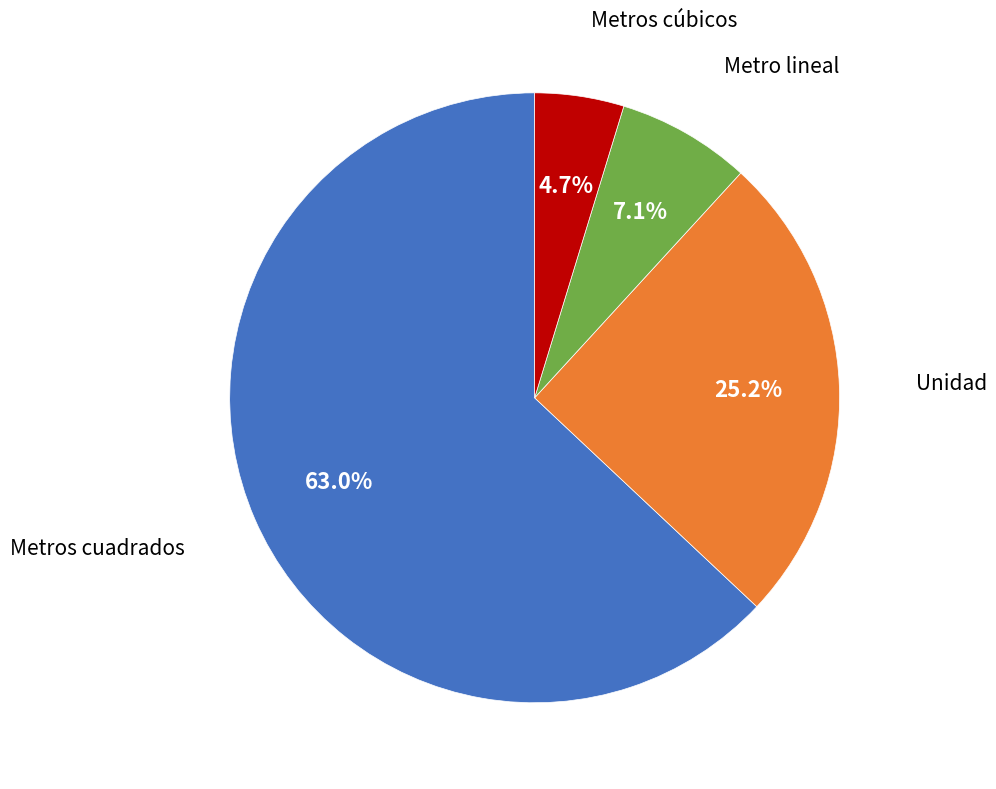

Count the number of slices in the pie.

4